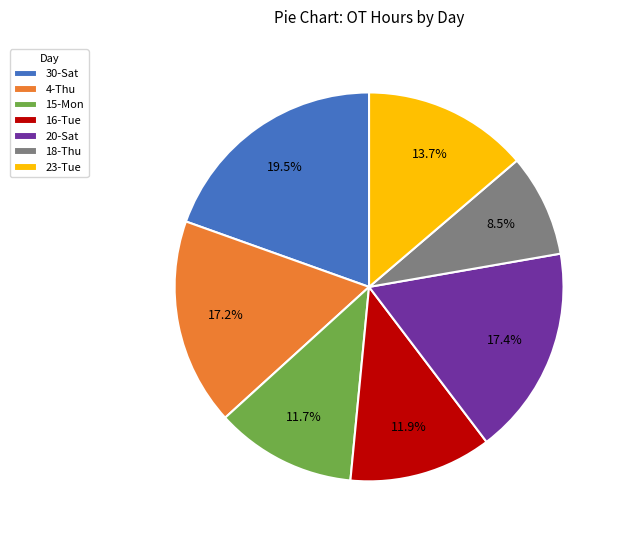

Is there a majority slice in this chart?

No